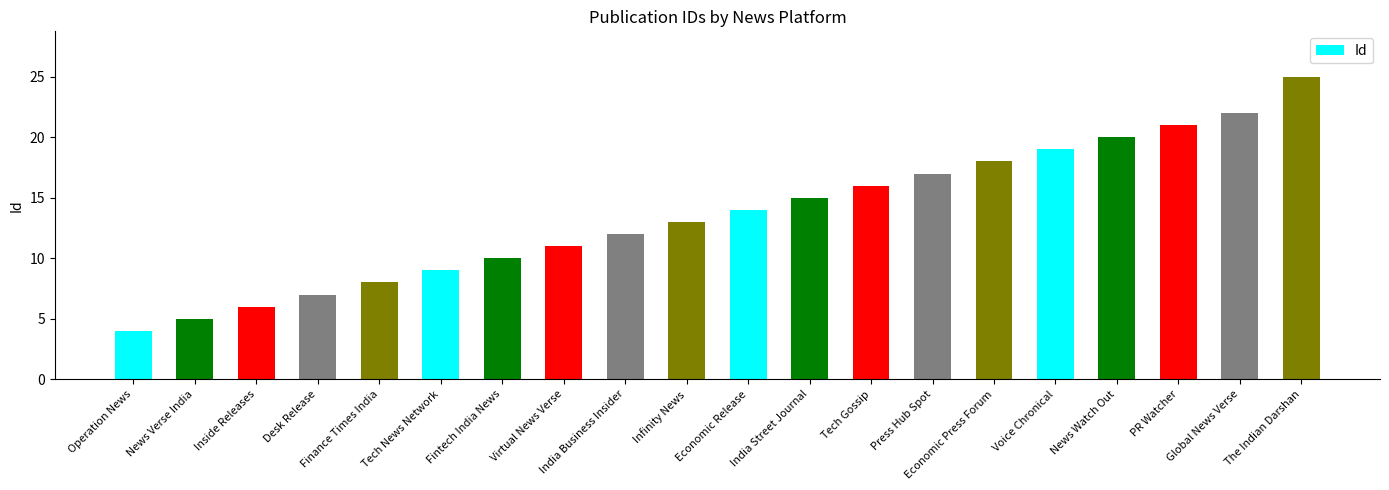

What is the difference between the maximum and minimum values?

21